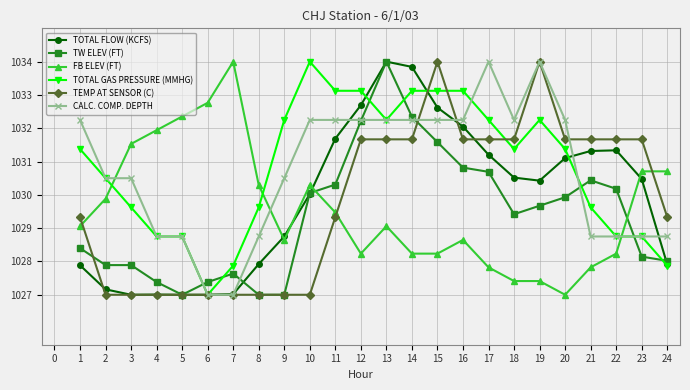

Between 12 and 22, which series saw the biggest shift?

TOTAL GAS PRESSURE (MMHG)